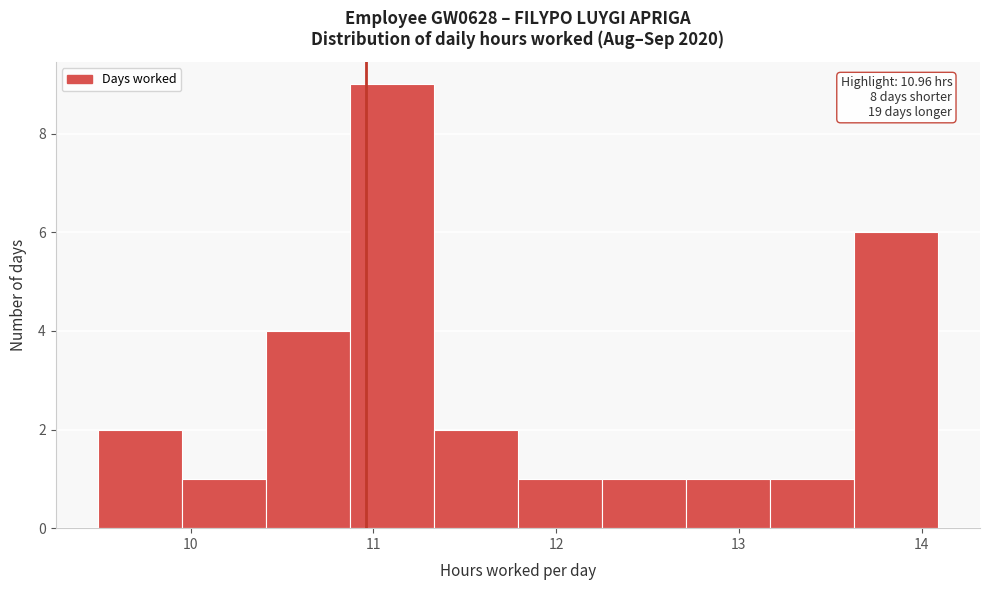

Over which range of the x-axis is the bar tallest?

10.87 to 11.33